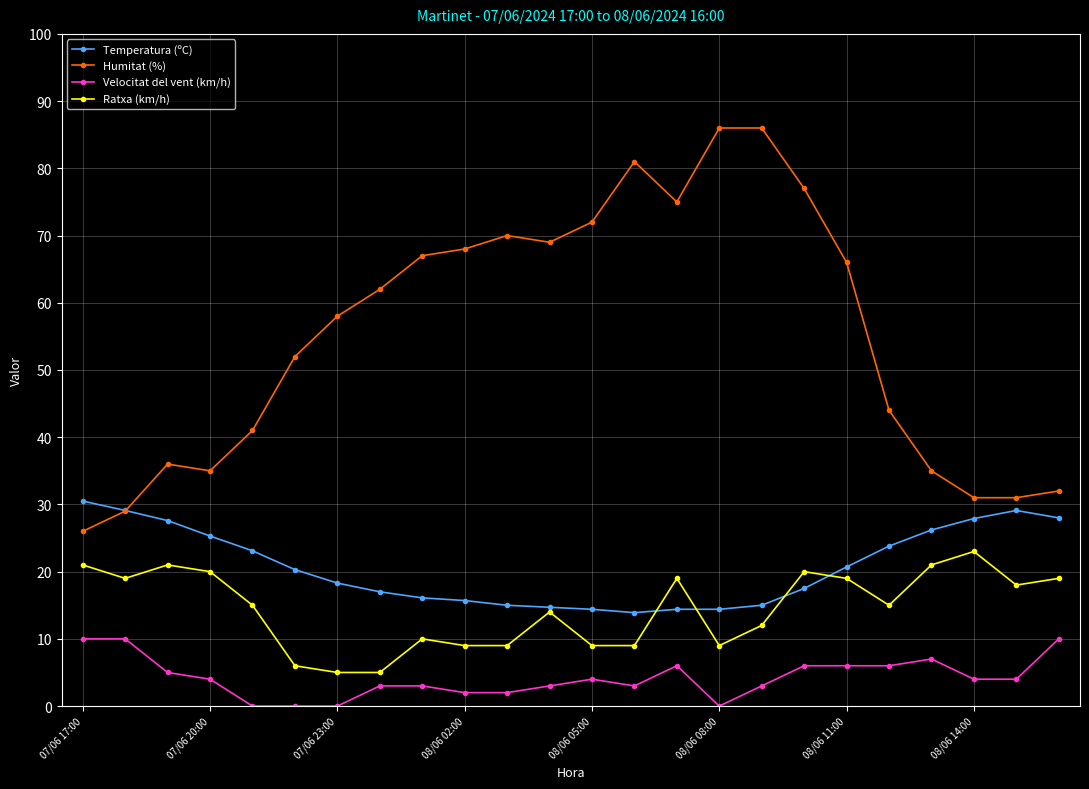

What are all the series names shown in the legend?

Temperatura (ºC), Humitat (%), Velocitat del vent (km/h), Ratxa (km/h)